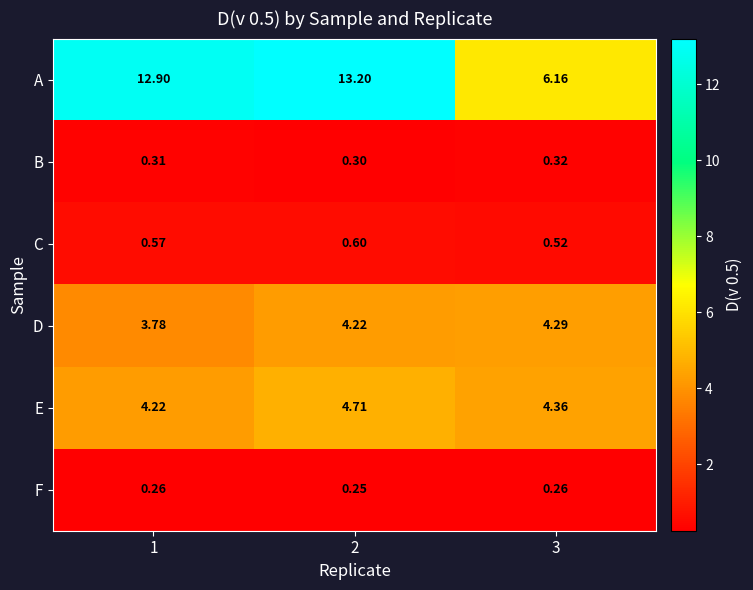

What is the total value across all series at 2?

23.3